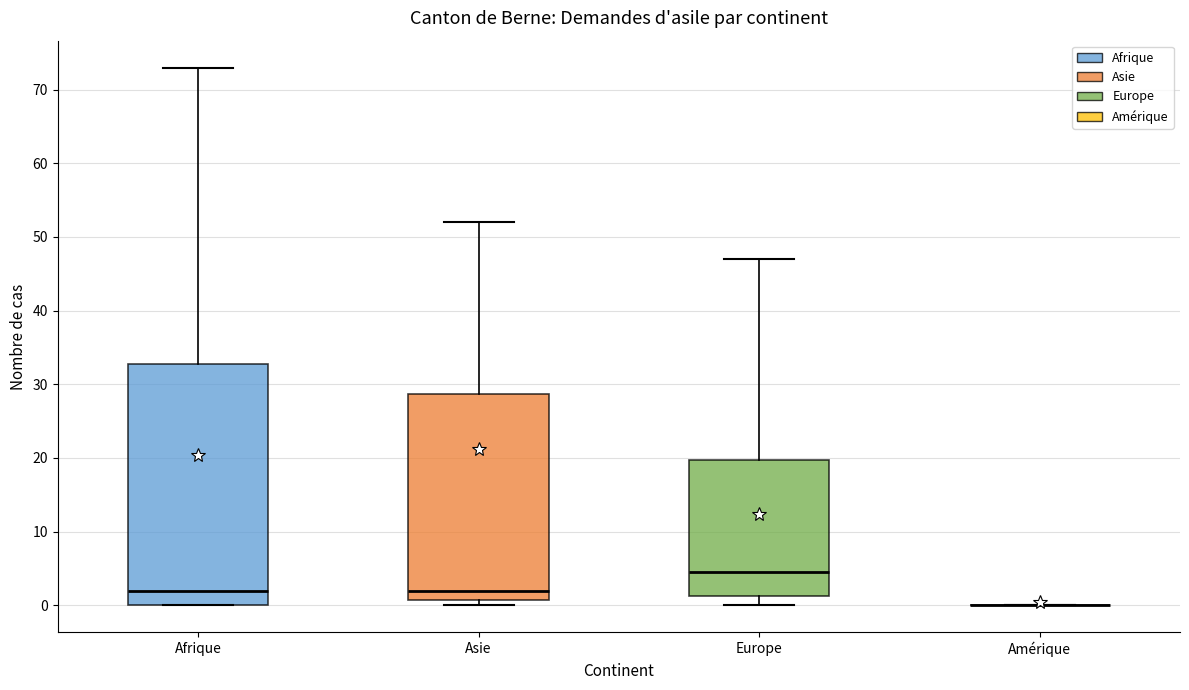

Where is the lower edge of the box for Afrique on the y-axis? The values are not printed on the chart, so give them approximately, as read against the axis.

0